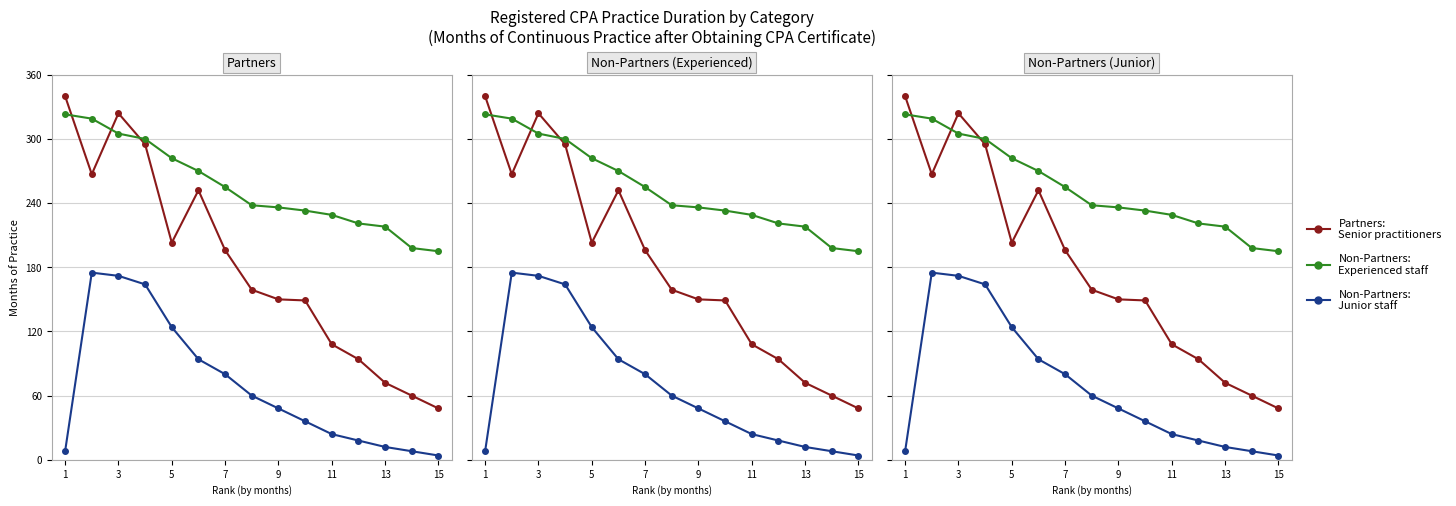

In Non-Partners (Junior), how many points are higher than both neighbors (excluding endpoints)?

1